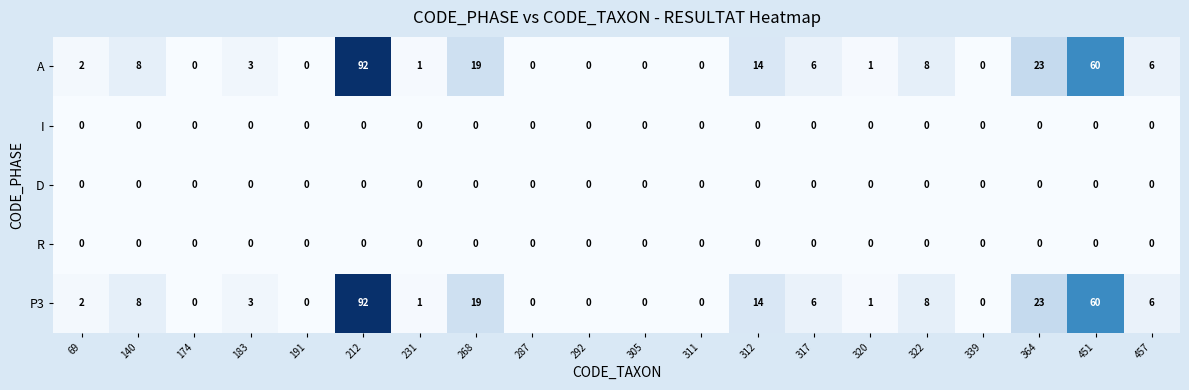

What is the difference between the highest and lowest values at 183?

3